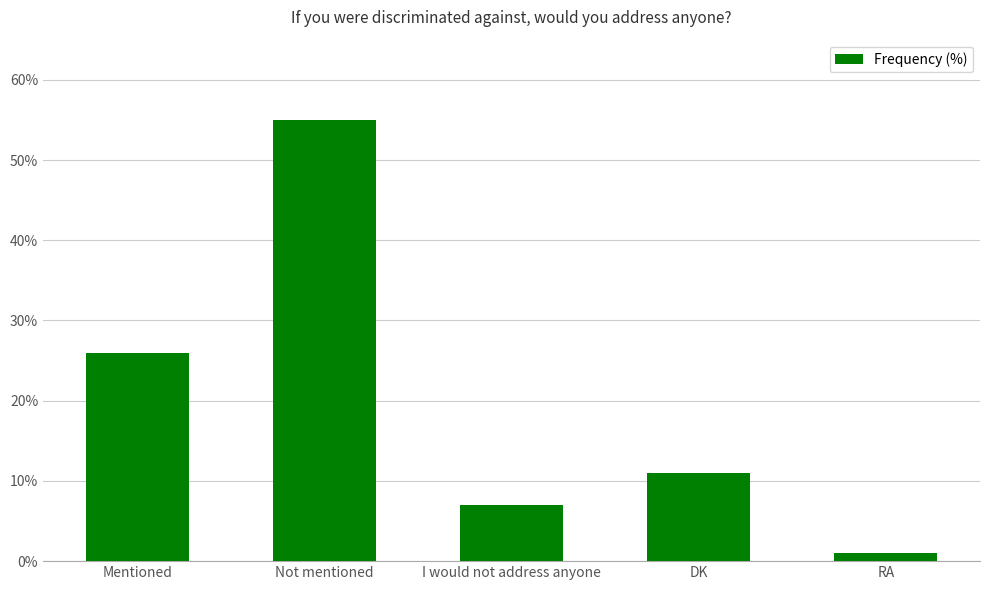

List the labels in order of value, smallest first.

RA, I would not address anyone, DK, Mentioned, Not mentioned